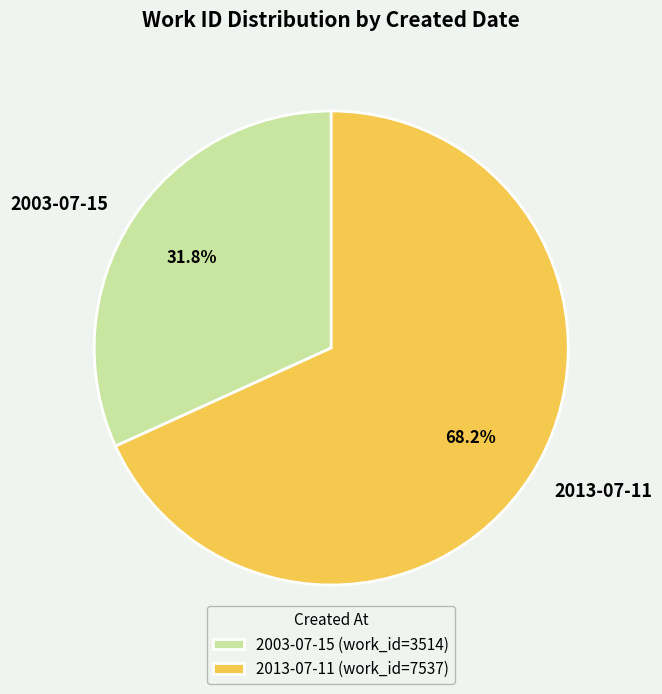

What is the smallest slice in the pie chart?

2003-07-15